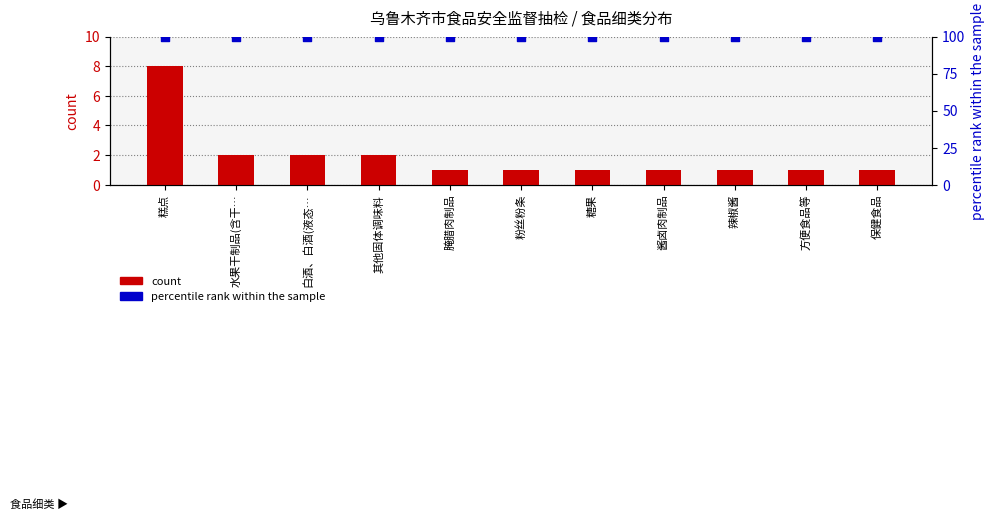

Which series contains the lowest Y value?

count